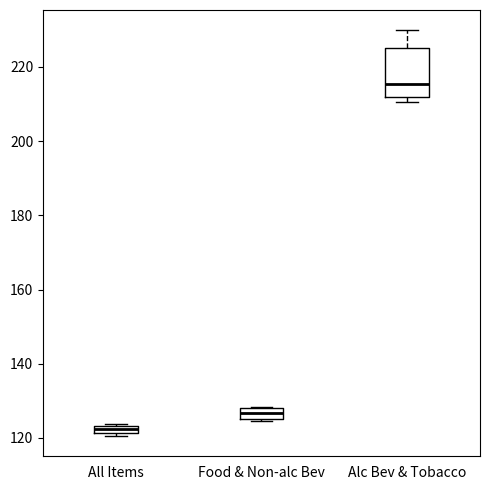

Which box's median line is the lowest?

All Items